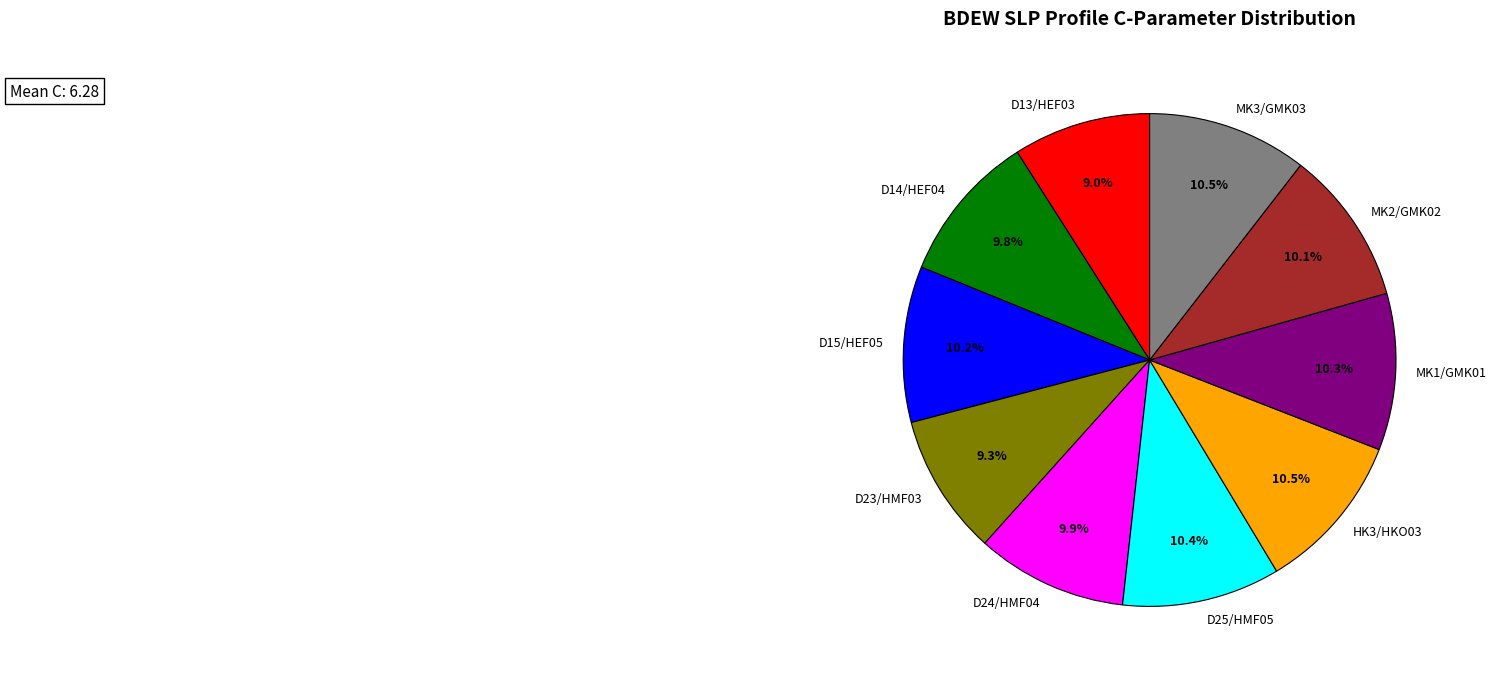

To the nearest percent, what is the average slice percentage?

10%